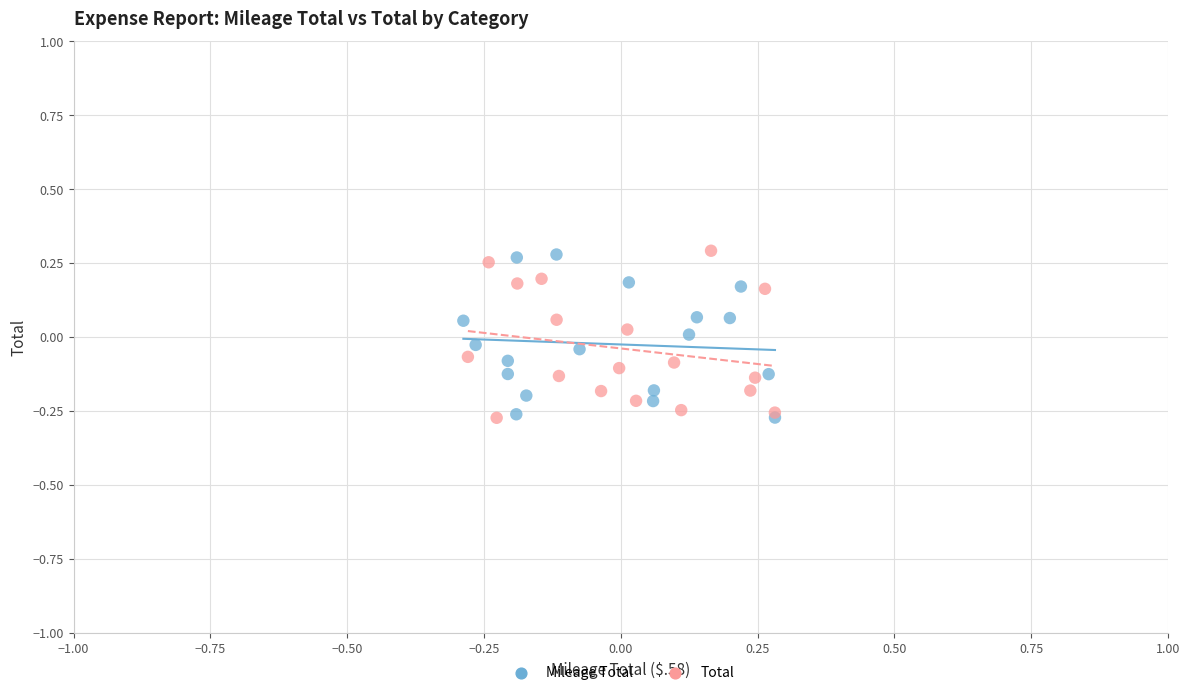

What are all the series names shown in the legend?

Mileage Total, Total